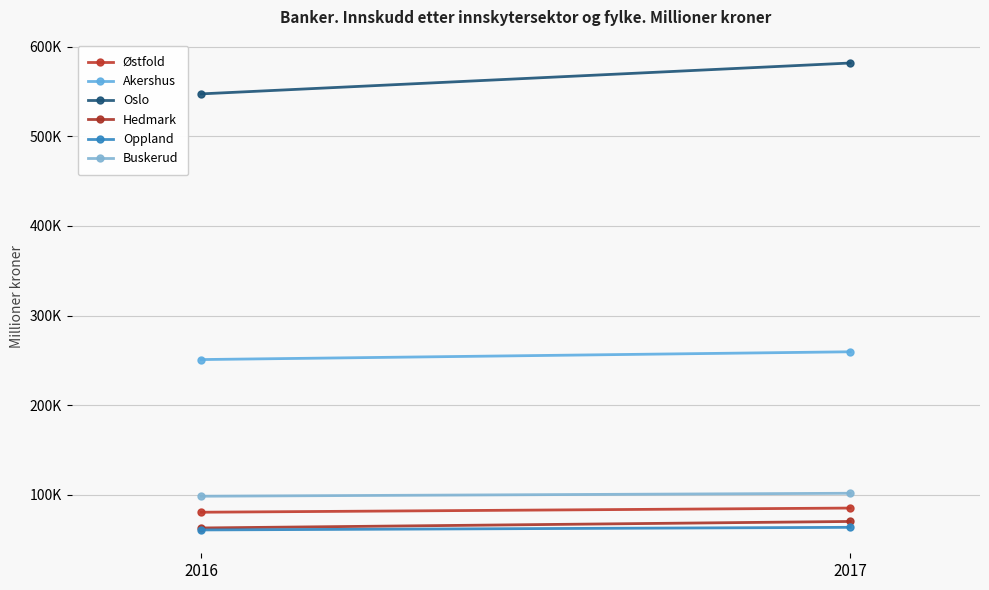

At which category is the sum across all series the highest?

2017